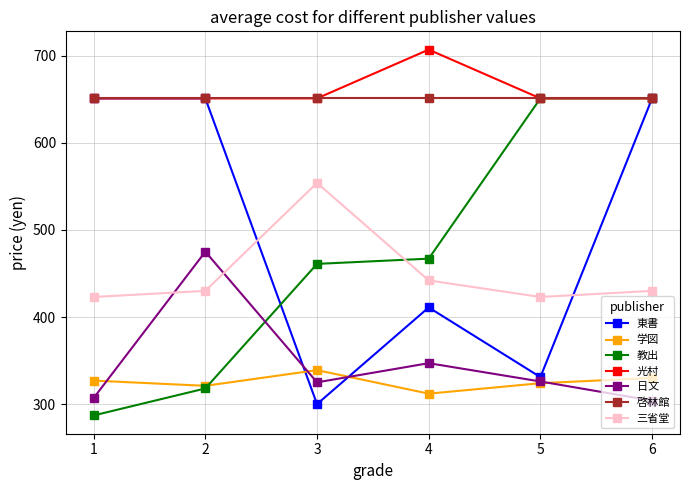

What is the difference between the second highest and minimum values in the 教出 series?

364